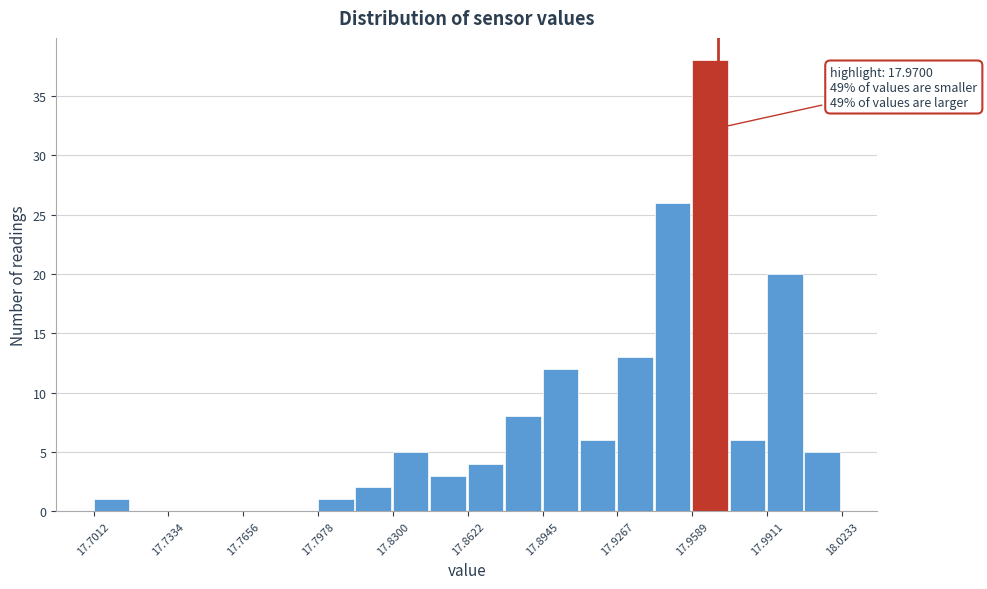

Read against the x-axis, roughly where is the centre of the tallest bar?

17.965